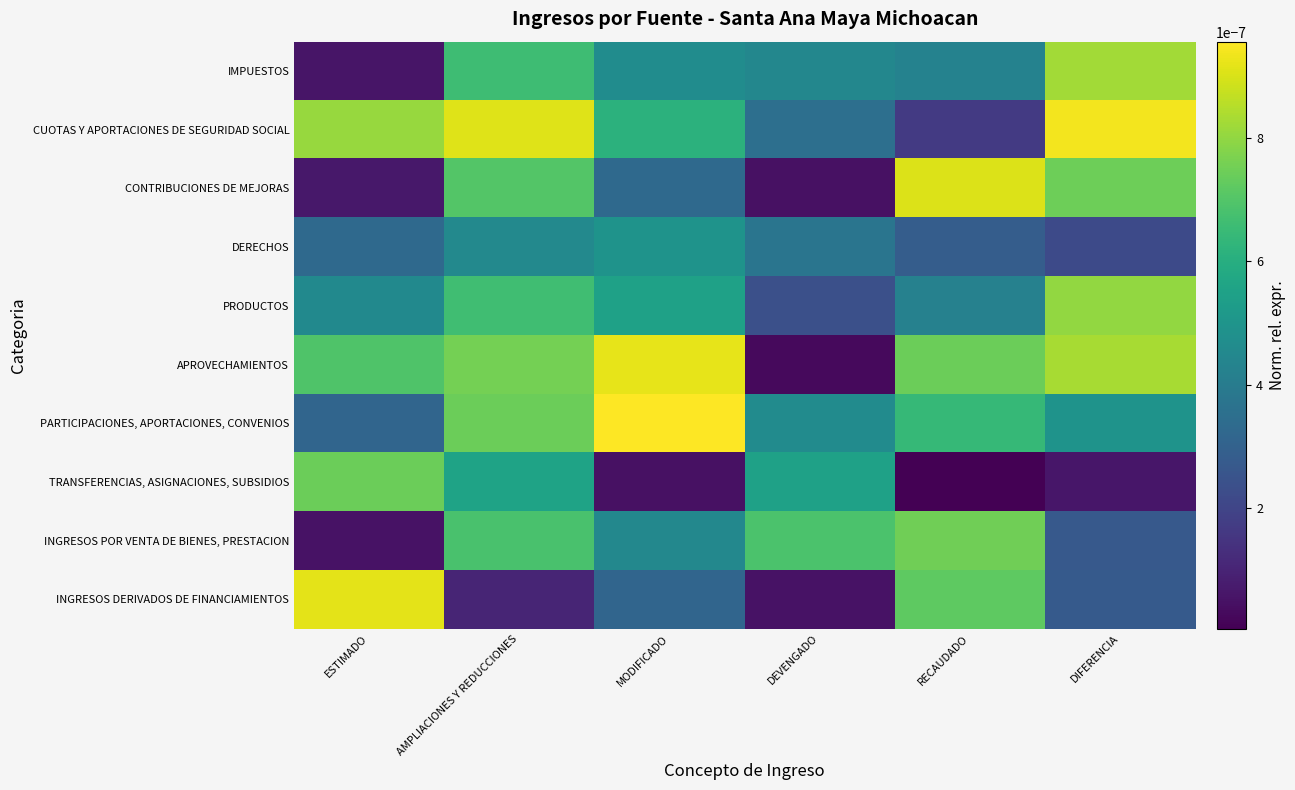

How many distinct data groups are displayed?

10